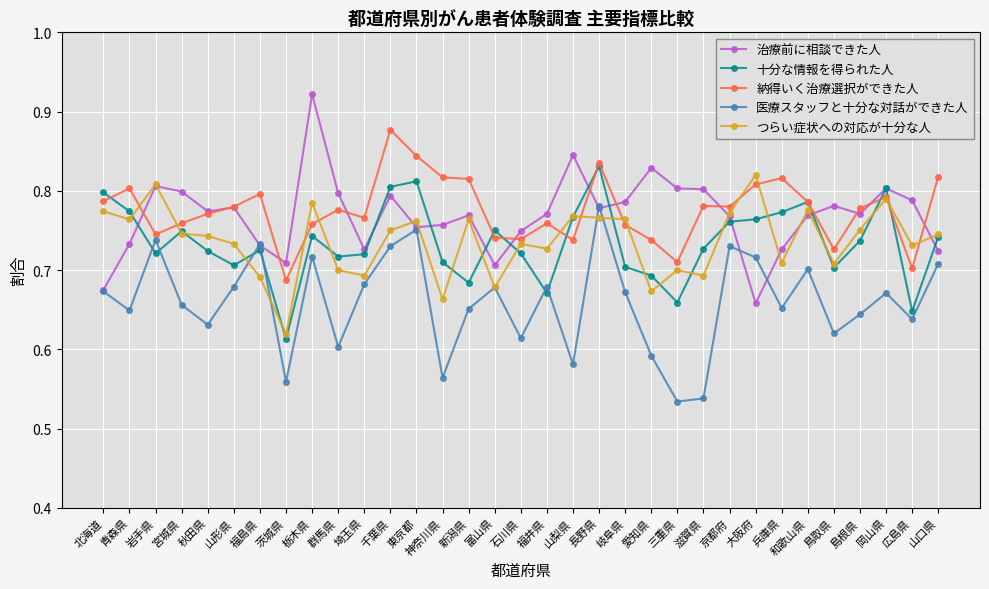

Where is 治療前に相談できた人 nearest to the value 0?

大阪府